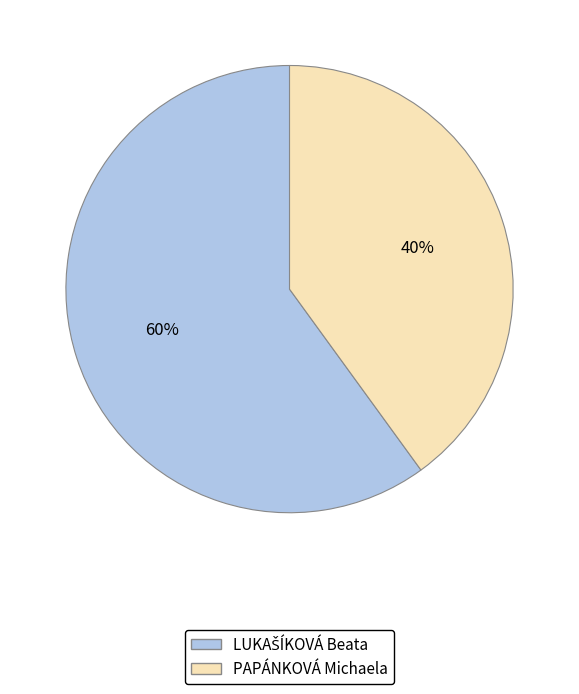

What percentage is the PAPÁNKOVÁ Michaela slice, to the nearest percent?

40%